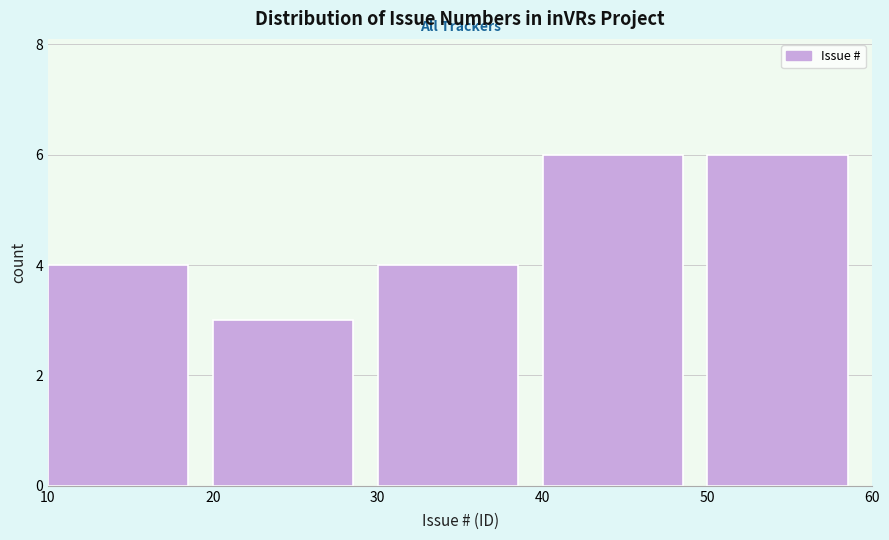

Reading left to right, list every bar in this chart as the range it spans on the x-axis followed by its height. The values are not printed on the chart, so give them approximately, as read against the axis.

10 to 20: 4
20 to 30: 3
30 to 40: 4
40 to 50: 6
50 to 60: 6